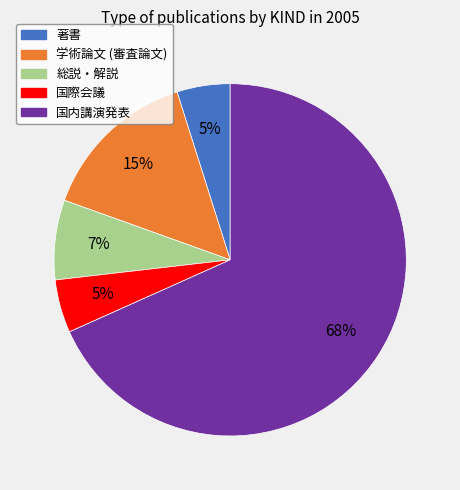

To the nearest percent, what is the average slice percentage?

20%